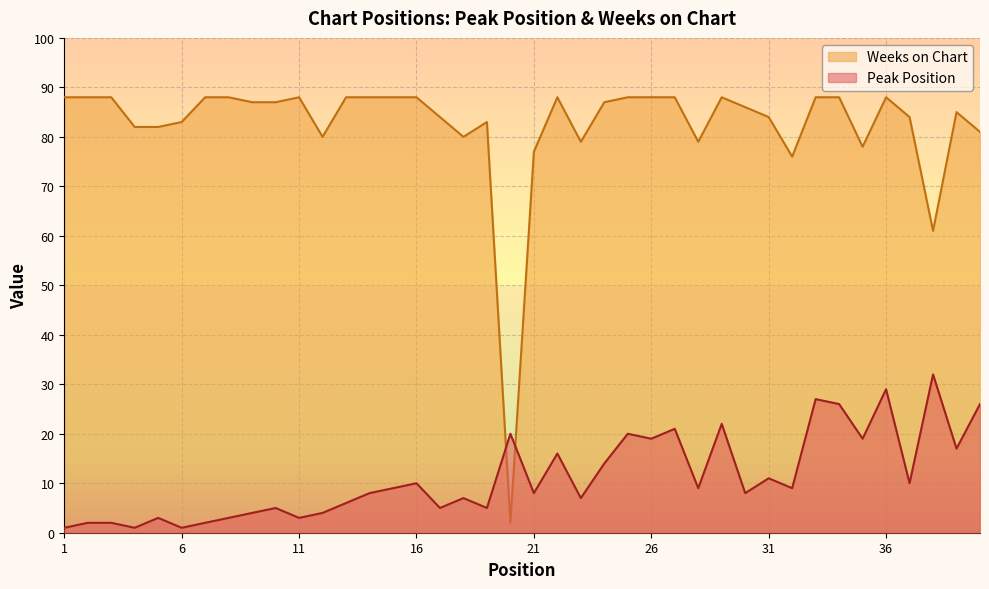

Rank the categories by Weeks on Chart value from highest to lowest.

1, 2, 3, 7, 8, 11, 13, 14, 15, 16, 22, 25, 26, 27, 29, 33, 34, 36, 9, 10, 24, 30, 39, 17, 31, 37, 6, 19, 4, 5, 40, 12, 18, 23, 28, 35, 21, 32, 38, 20